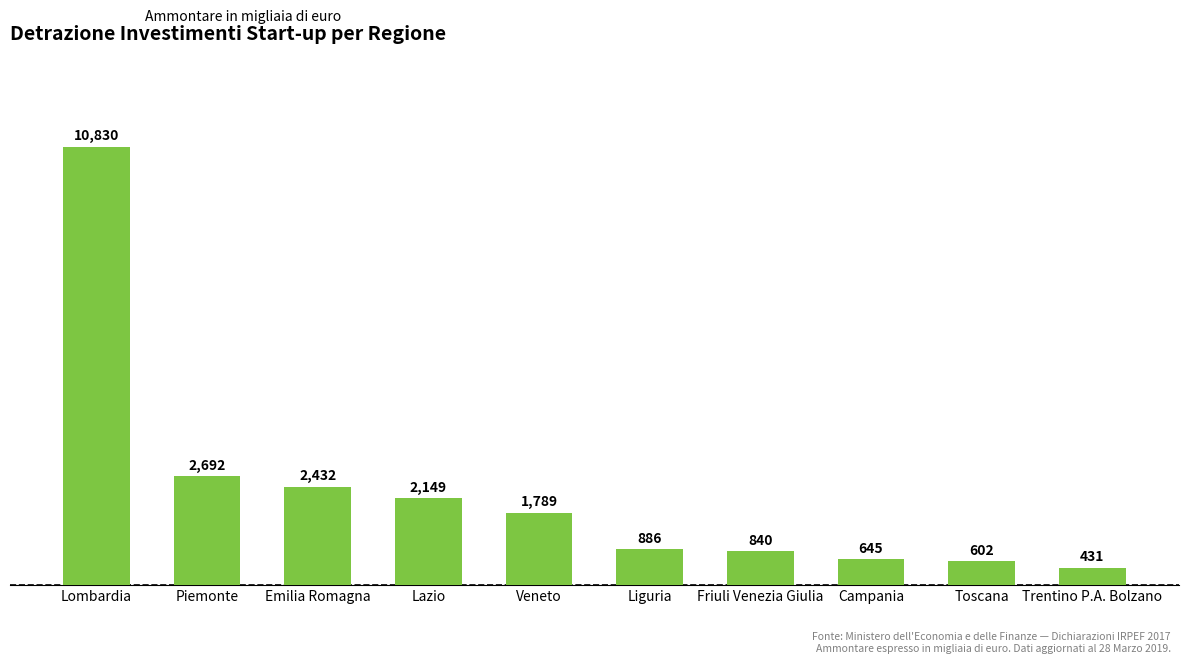

At which label is the value closest to 5630?

Piemonte